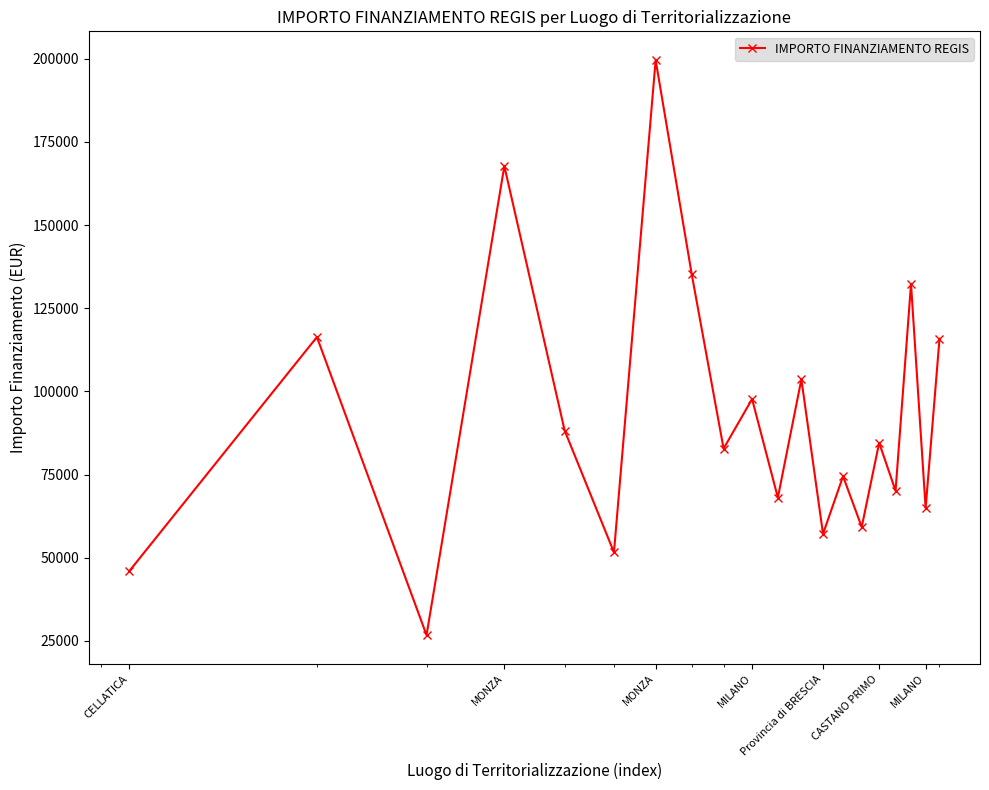

What is the greatest value displayed?

199567.7